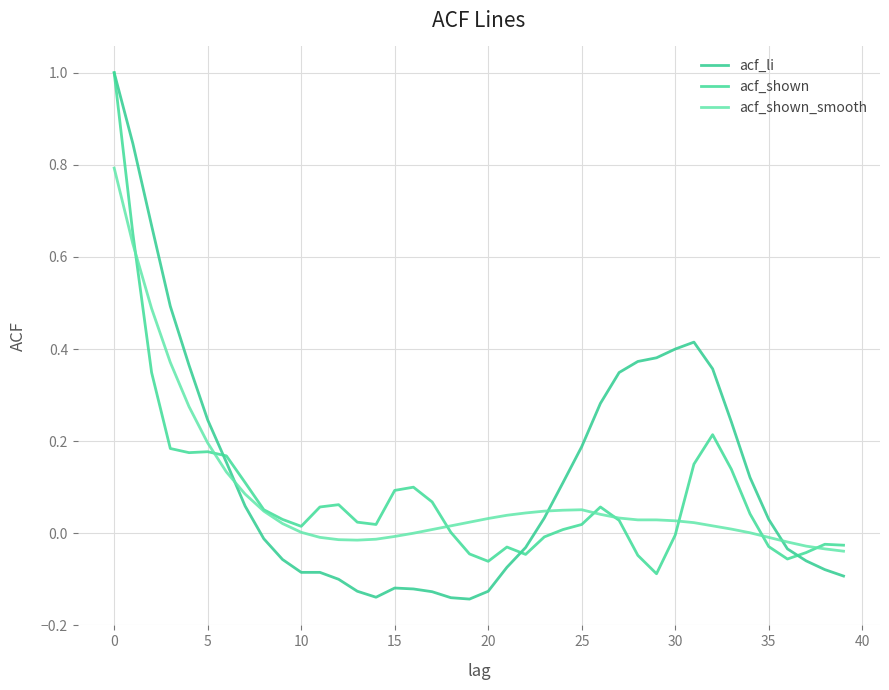

What is the label of the 5th point from the right?

35